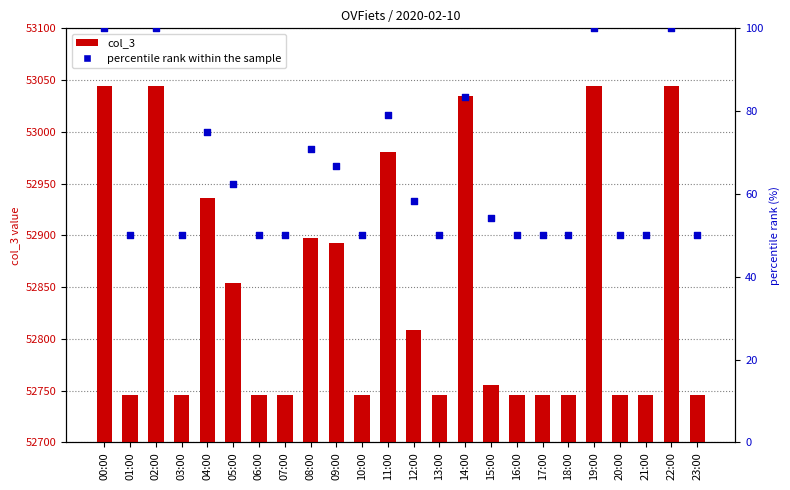

Which series reaches the maximum Y coordinate?

col_3